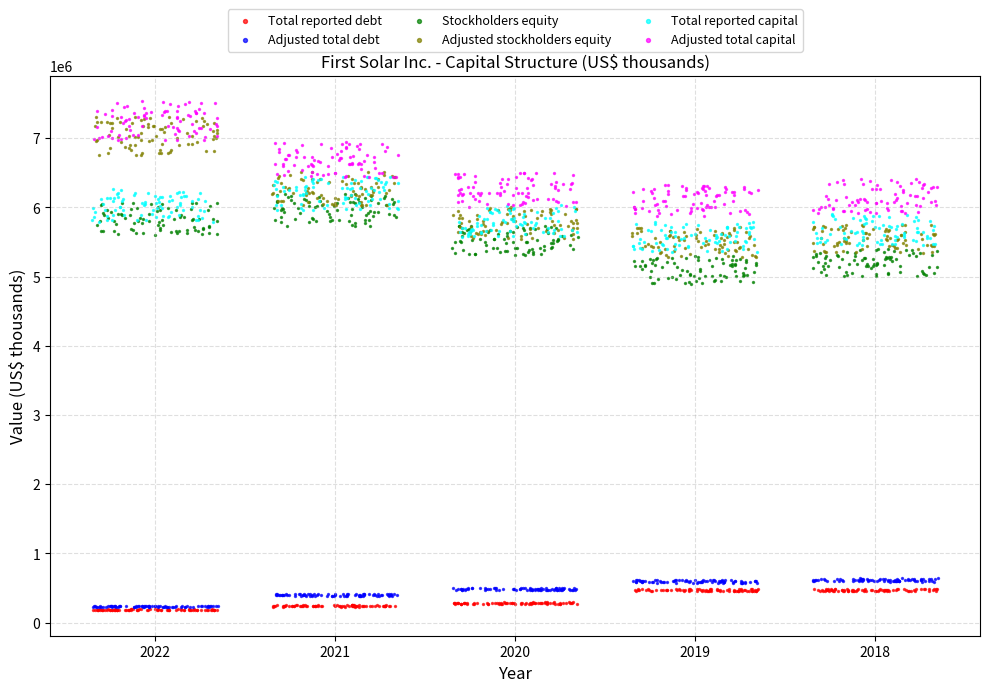

Which series has the largest Y range (max minus min)?

Adjusted stockholders equity